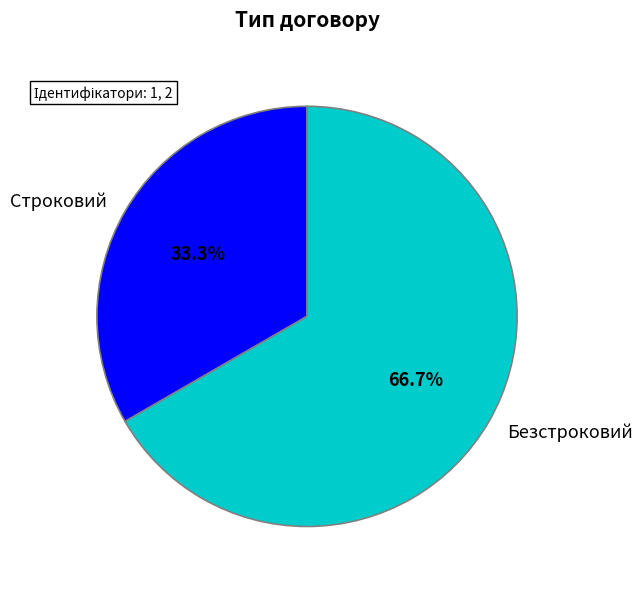

What percentage is the Безстроковий slice, to the nearest percent?

67%